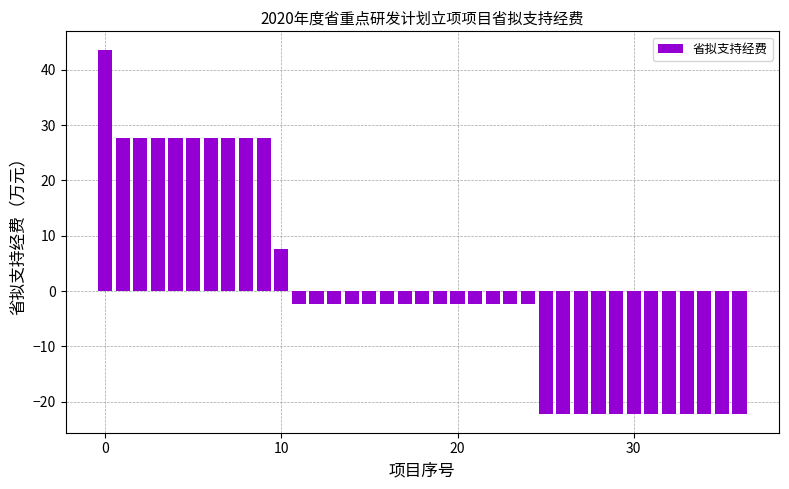

What is the difference between the maximum and second lowest values?

66.0